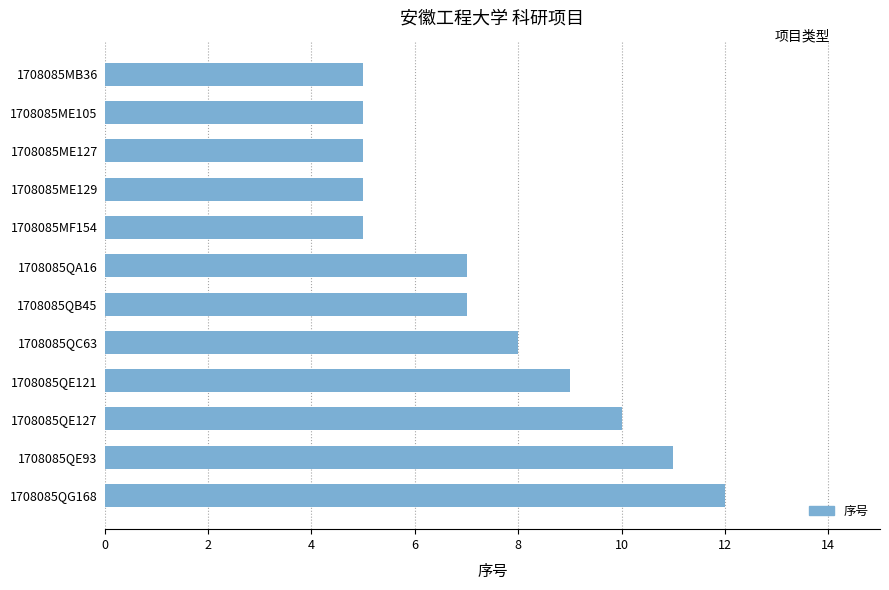

What is the approximate value at 1708085QC63?

8